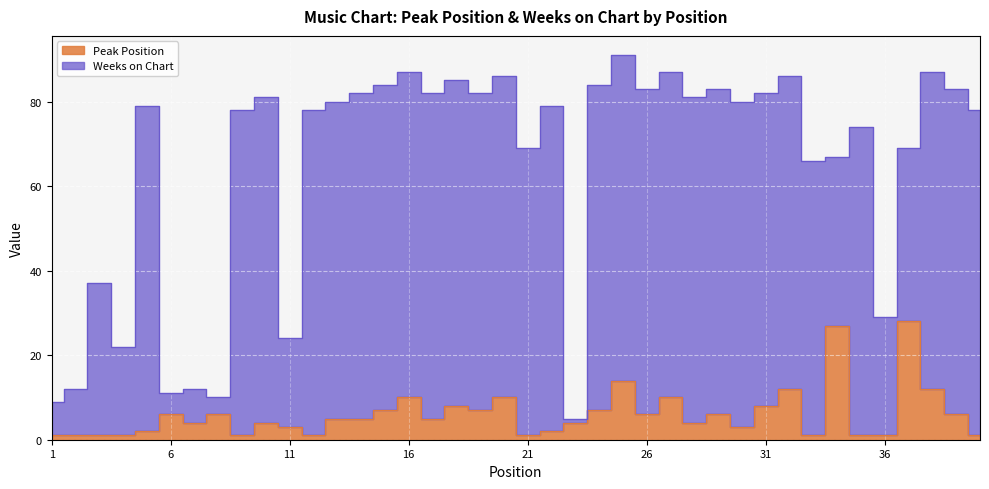

Which category has the lowest value across all series?

1